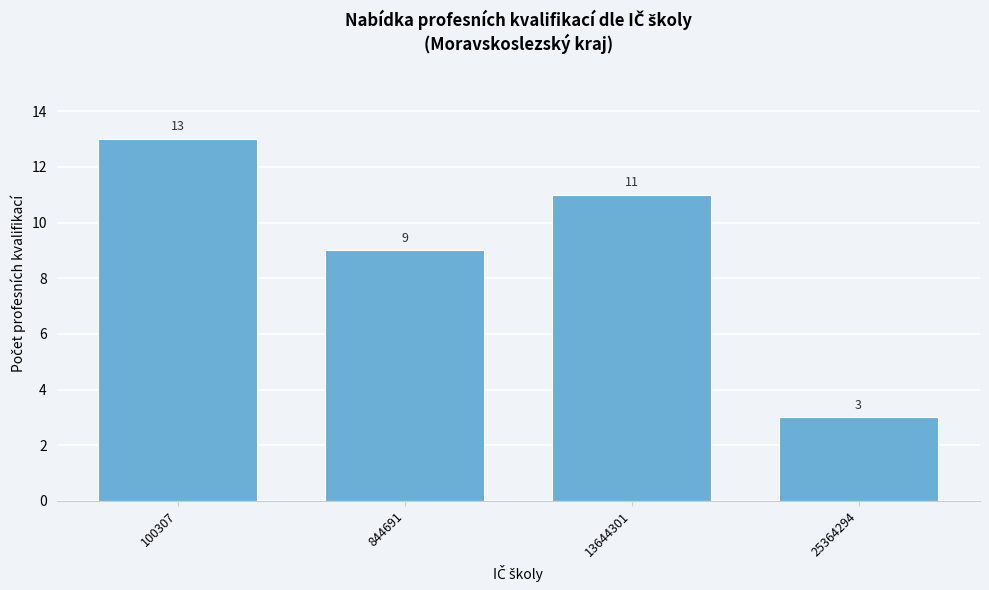

Reading left to right, list all the values displayed in this chart.

100307=13	844691=9	13644301=11	25364294=3